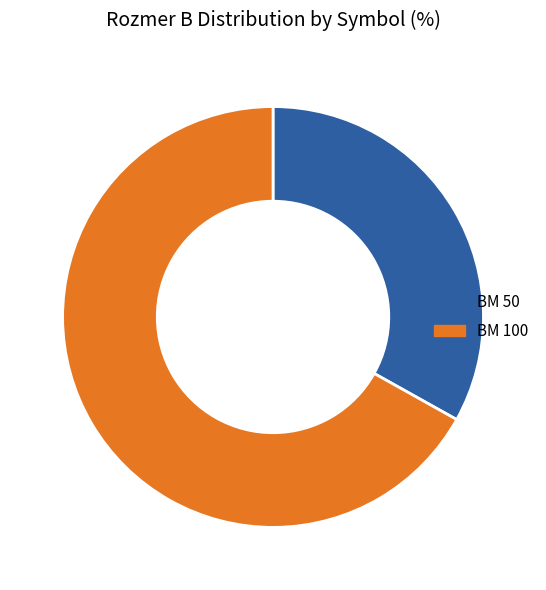

Which has a higher value, BM 50 or BM 100?

BM 100